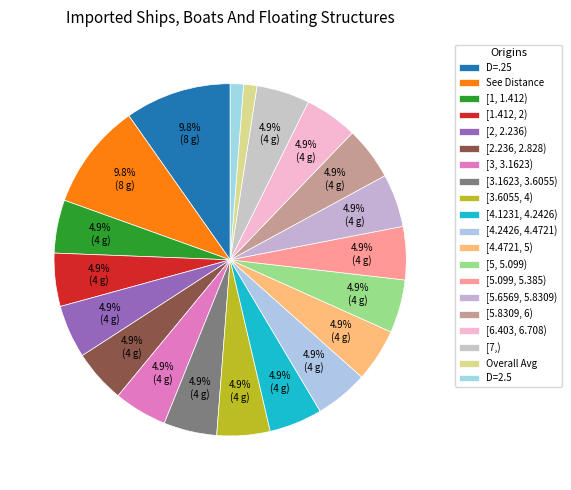

What is the ratio of the value at [2, 2.236) to the value at [4.4721, 5)?

1.0